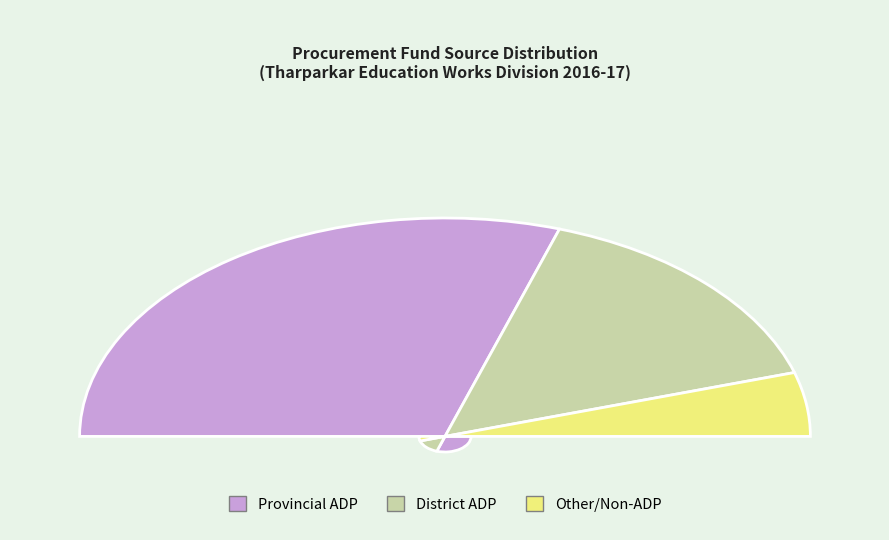

Is it true that Provincial ADP is 73% of the pie?

False